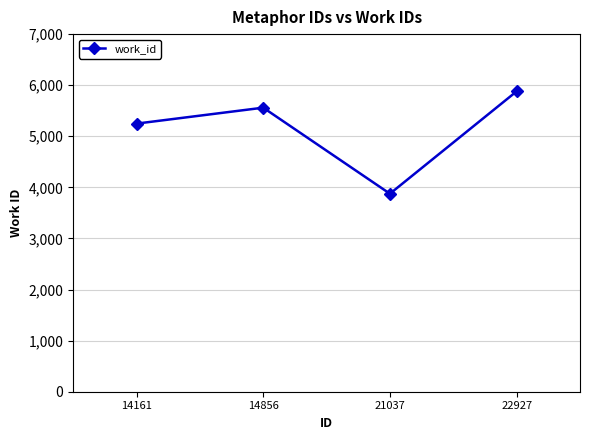

What is the difference between the second highest and second lowest values?

312